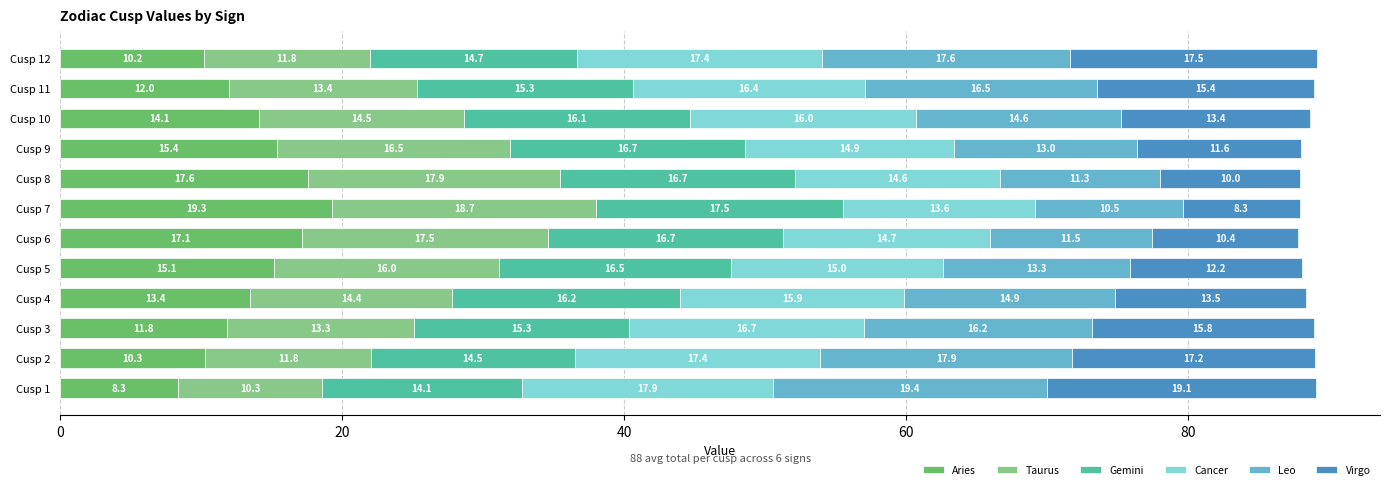

The Aries series shows 12.0 at Cusp 11. True or false?

True